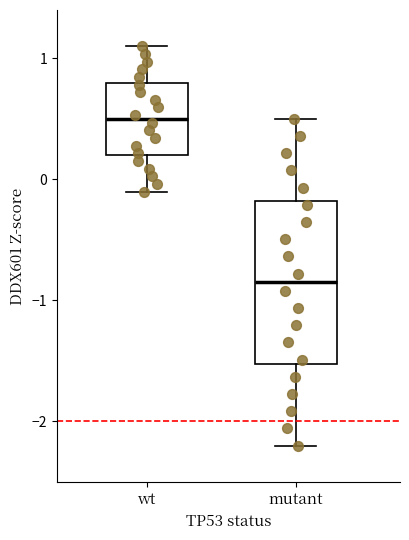

Which box is the tallest, from its lower edge to its upper edge?

mutant